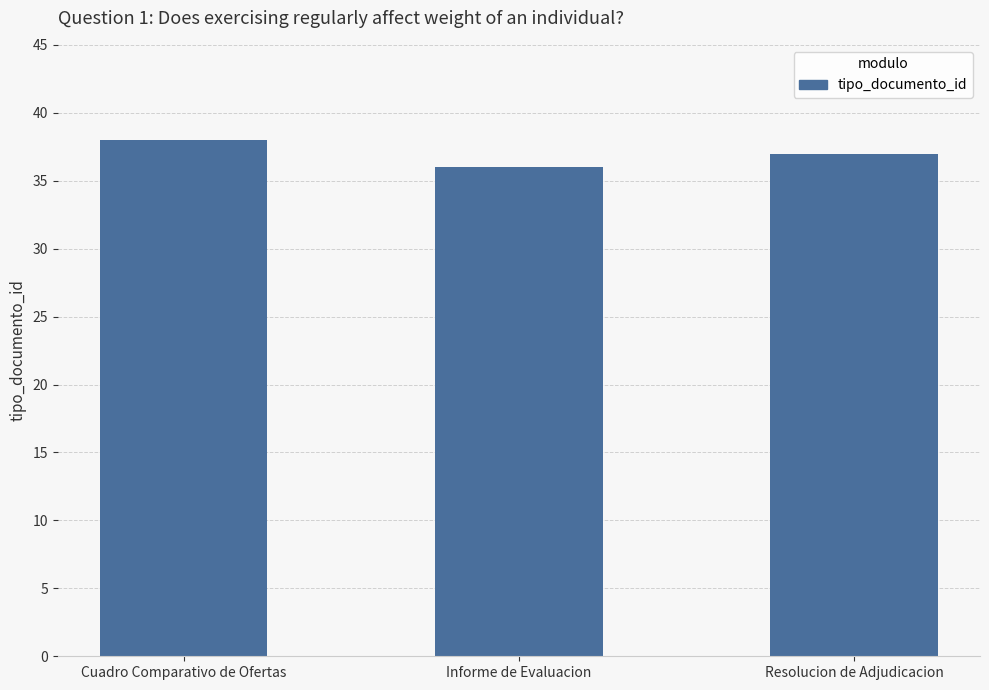

Rank the categories by value from highest to lowest.

Cuadro Comparativo de Ofertas, Resolucion de Adjudicacion, Informe de Evaluacion